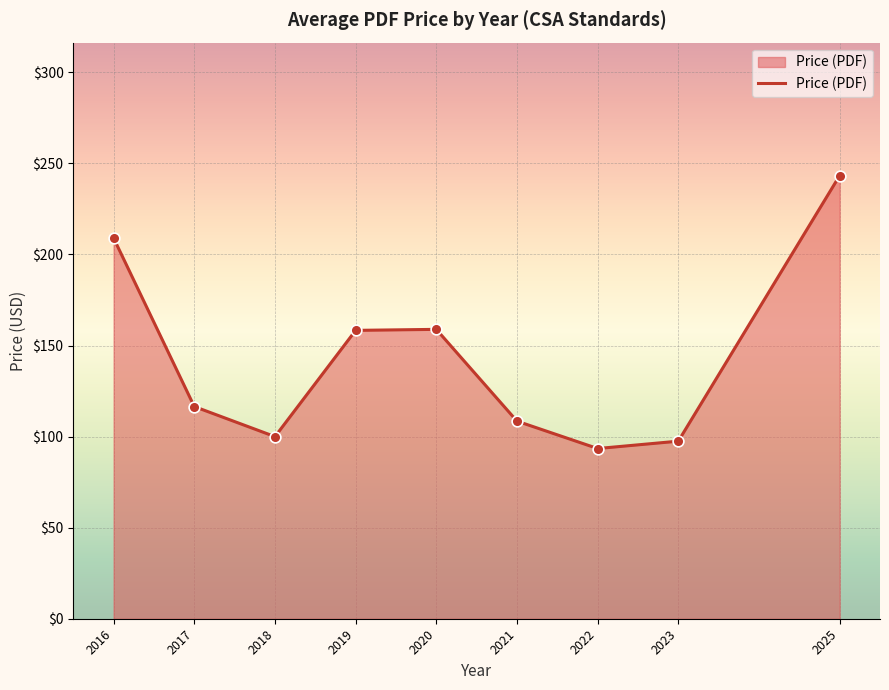

Between 2021 and 2018, which is larger?

2021